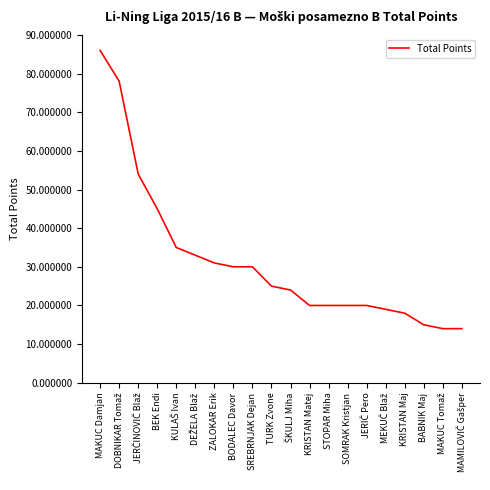

Between SREBRNJAK Dejan and BABNIK Maj, which is larger?

SREBRNJAK Dejan